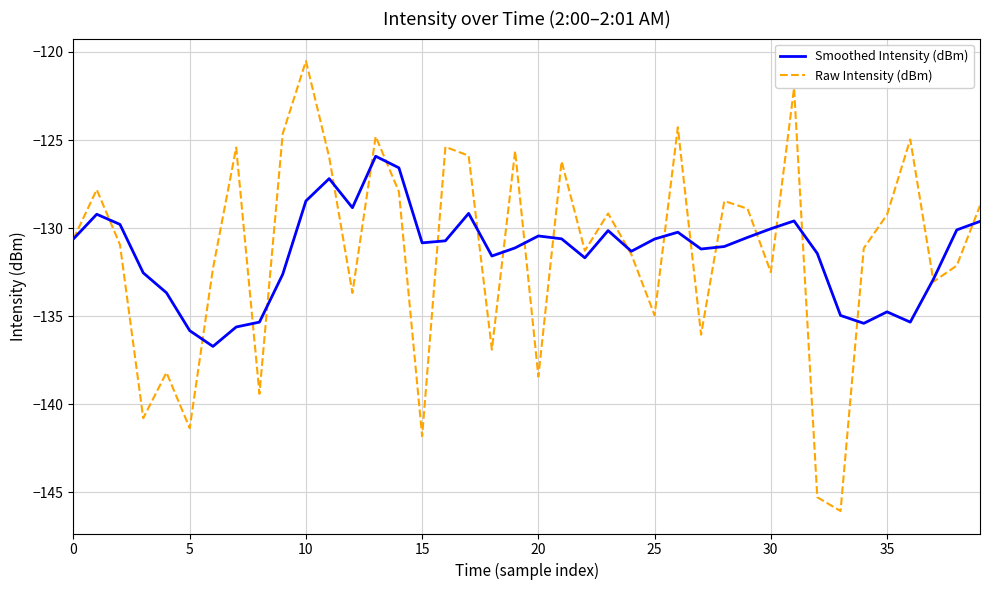

What is the difference between the maximum and minimum values in the Smoothed Intensity (dBm) series?

10.8